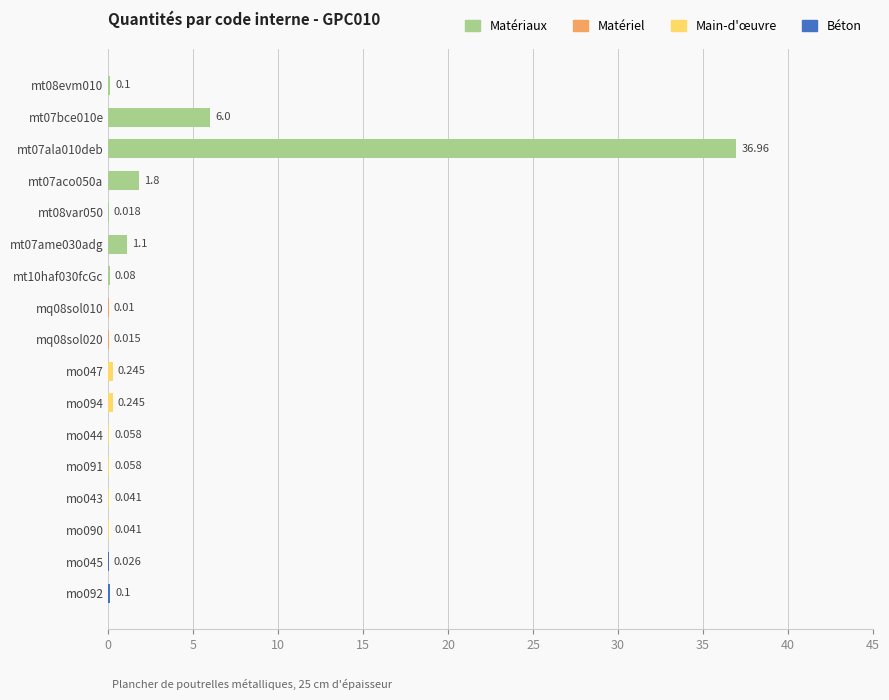

What is the difference between the maximum and minimum values?

37.0